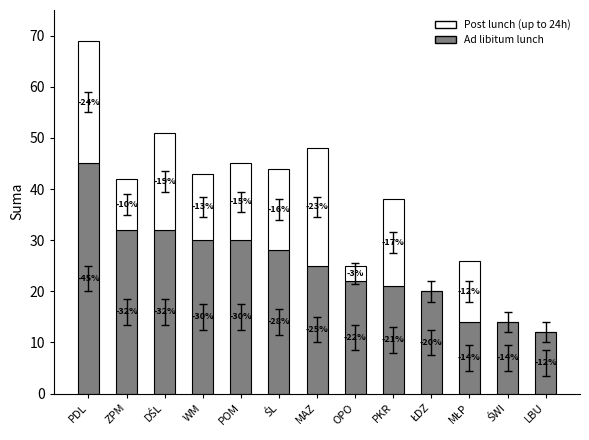

Are the bars grouped side by side (vs. stacked)?

No